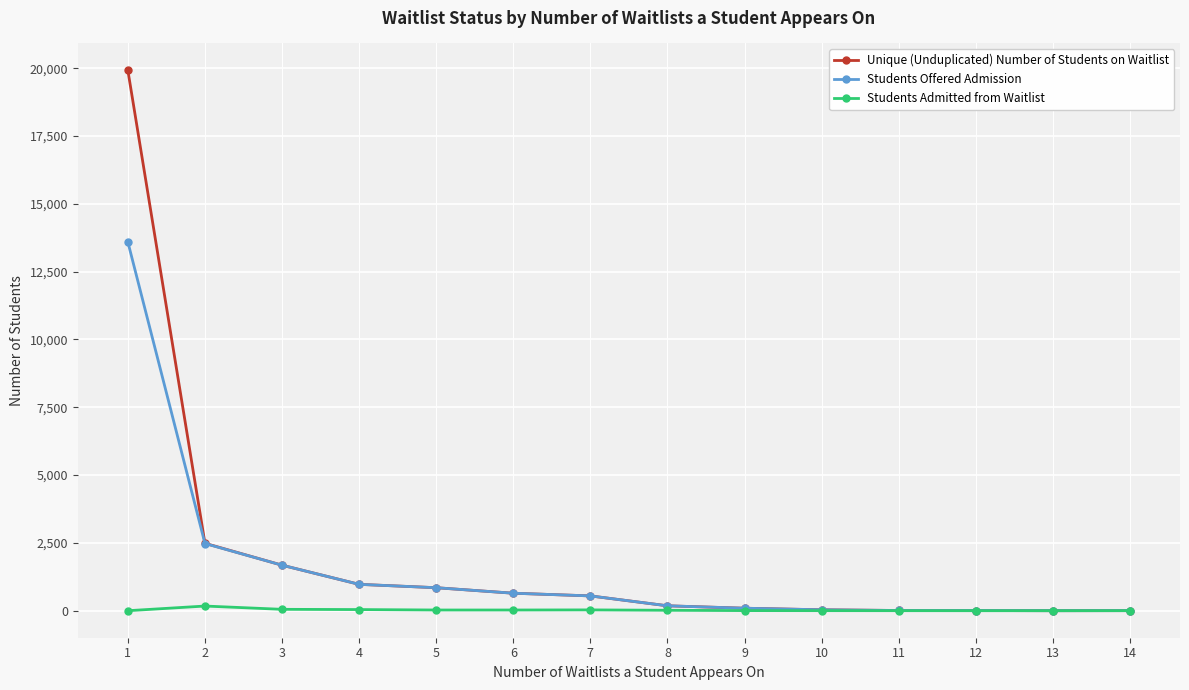

Rank the series by their maximum value, from highest to lowest.

Unique (Unduplicated) Number of Students on Waitlist, Students Offered Admission, Students Admitted from Waitlist